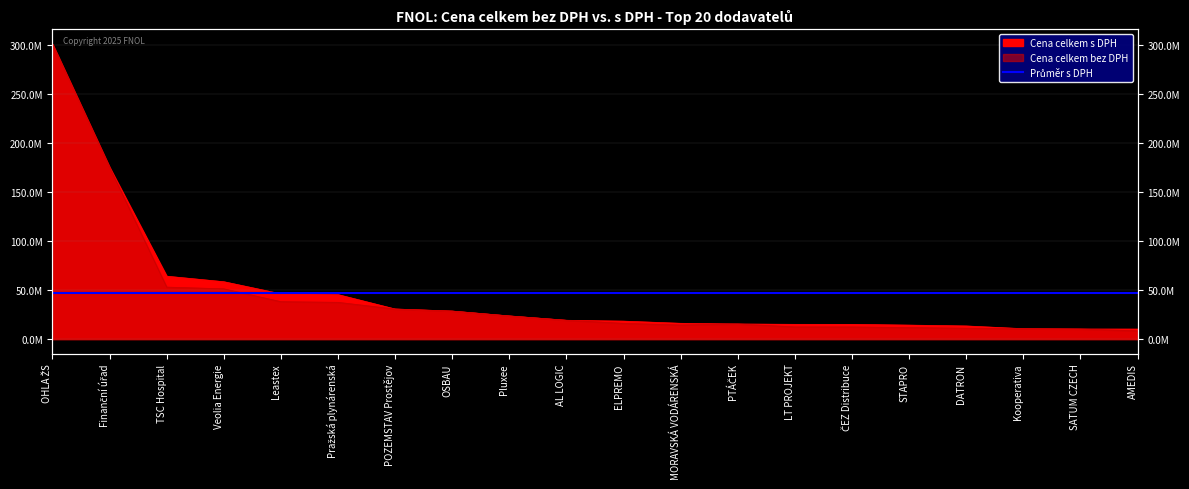

What is the difference between the second highest and second lowest values in the Cena celkem bez DPH series?

165271950.0